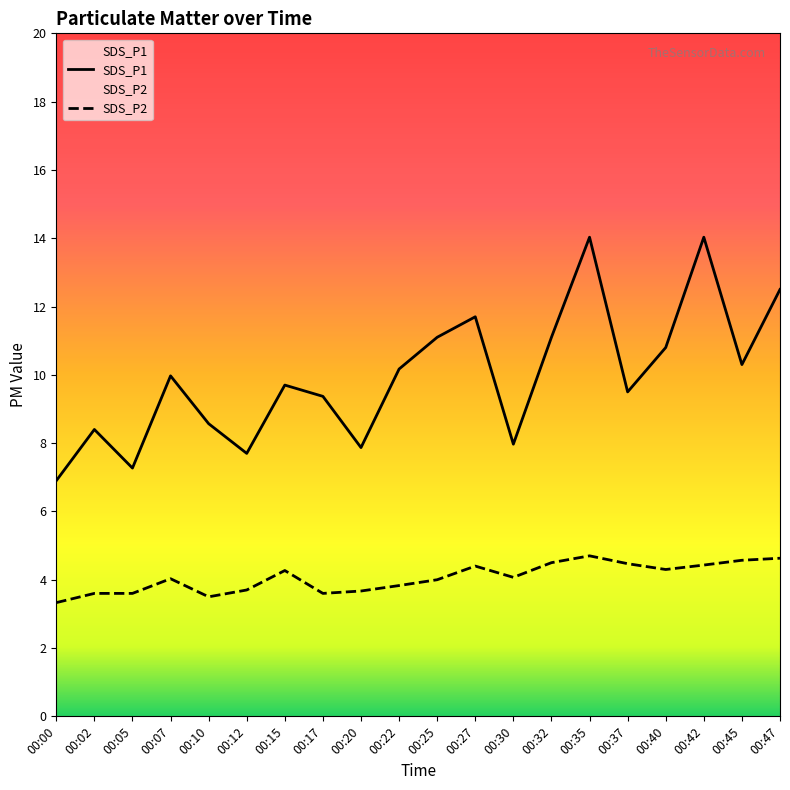

How many categories are shown in the chart?

20